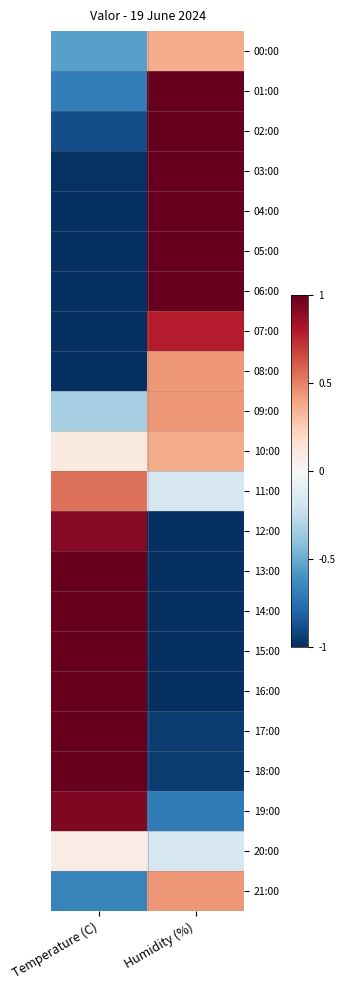

Which has a higher value, Humidity (%) or Temperature (C)?

Humidity (%)